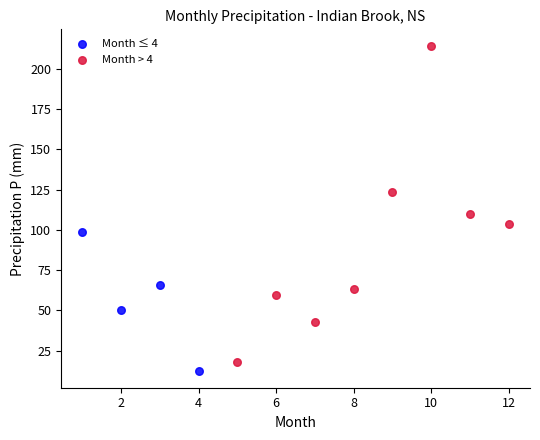

What are all the series names shown in the legend?

Month ≤ 4, Month > 4